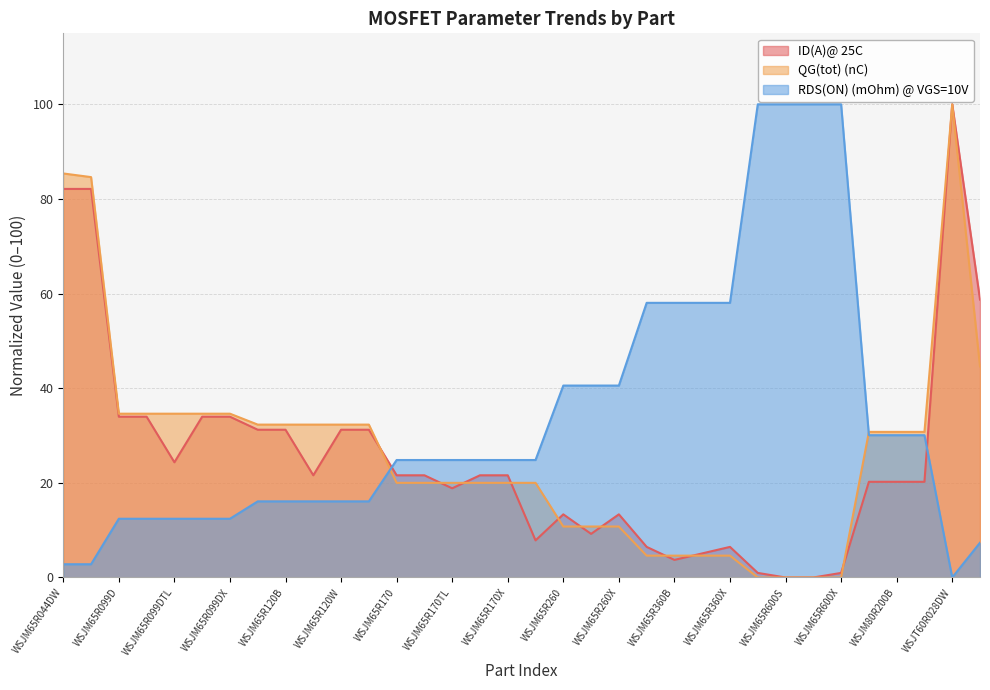

What is the average value of the ID(A)@ 25C series?

25.4